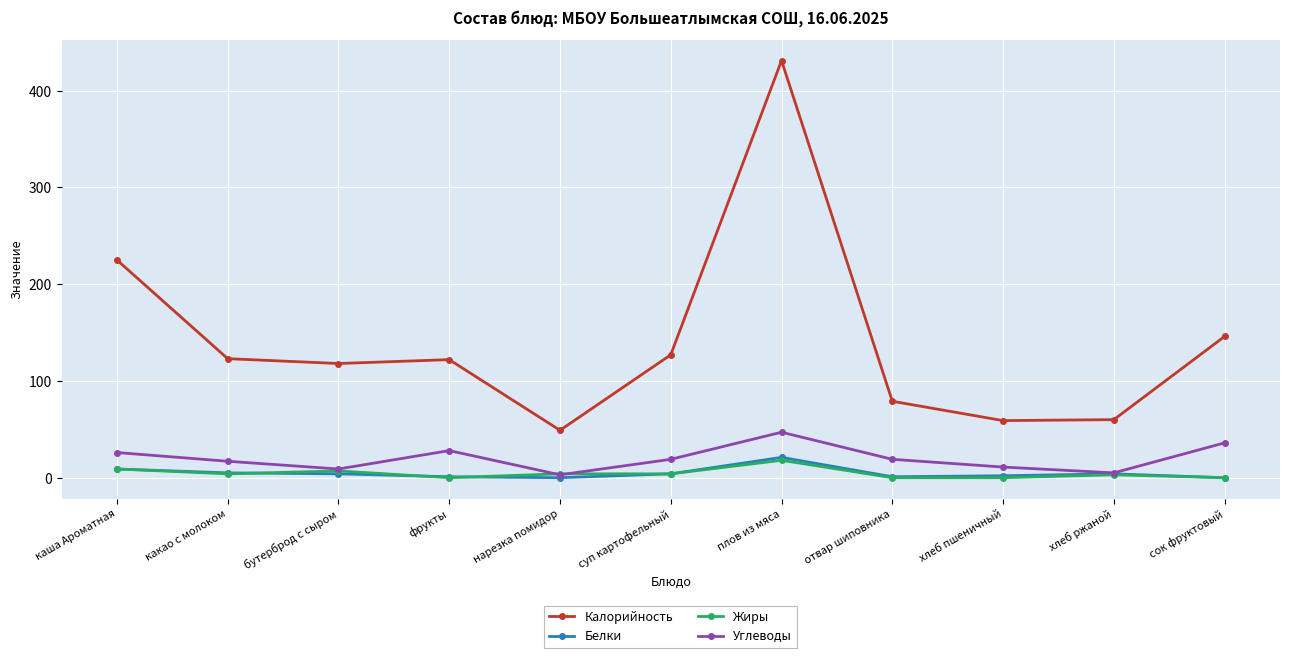

Is the value of Белки at хлеб пшеничный greater than the value of Калорийность at фрукты?

No